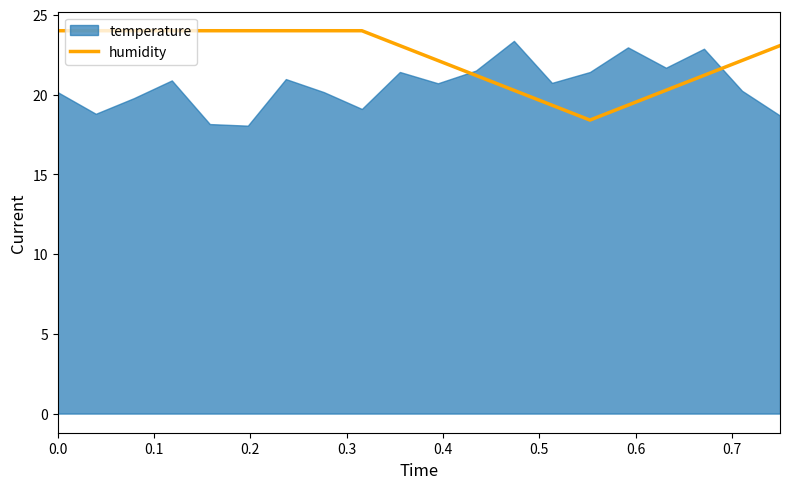

What is the maximum value for humidity?

24.0